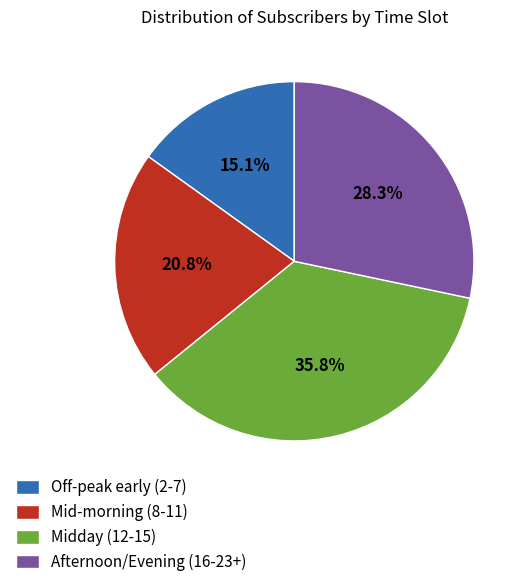

Is there any slice that represents more than half of the pie?

No